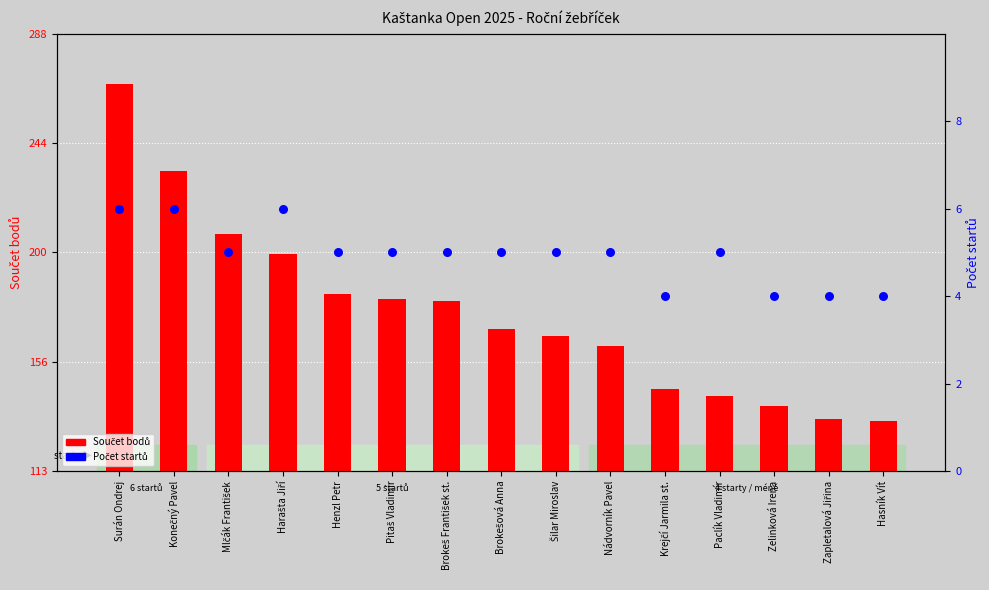

At which category is the sum across all series the highest?

Surán Ondrej